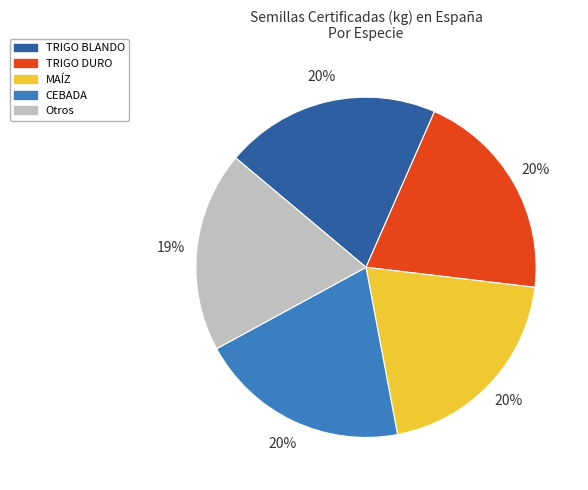

Is there a majority slice in this chart?

No